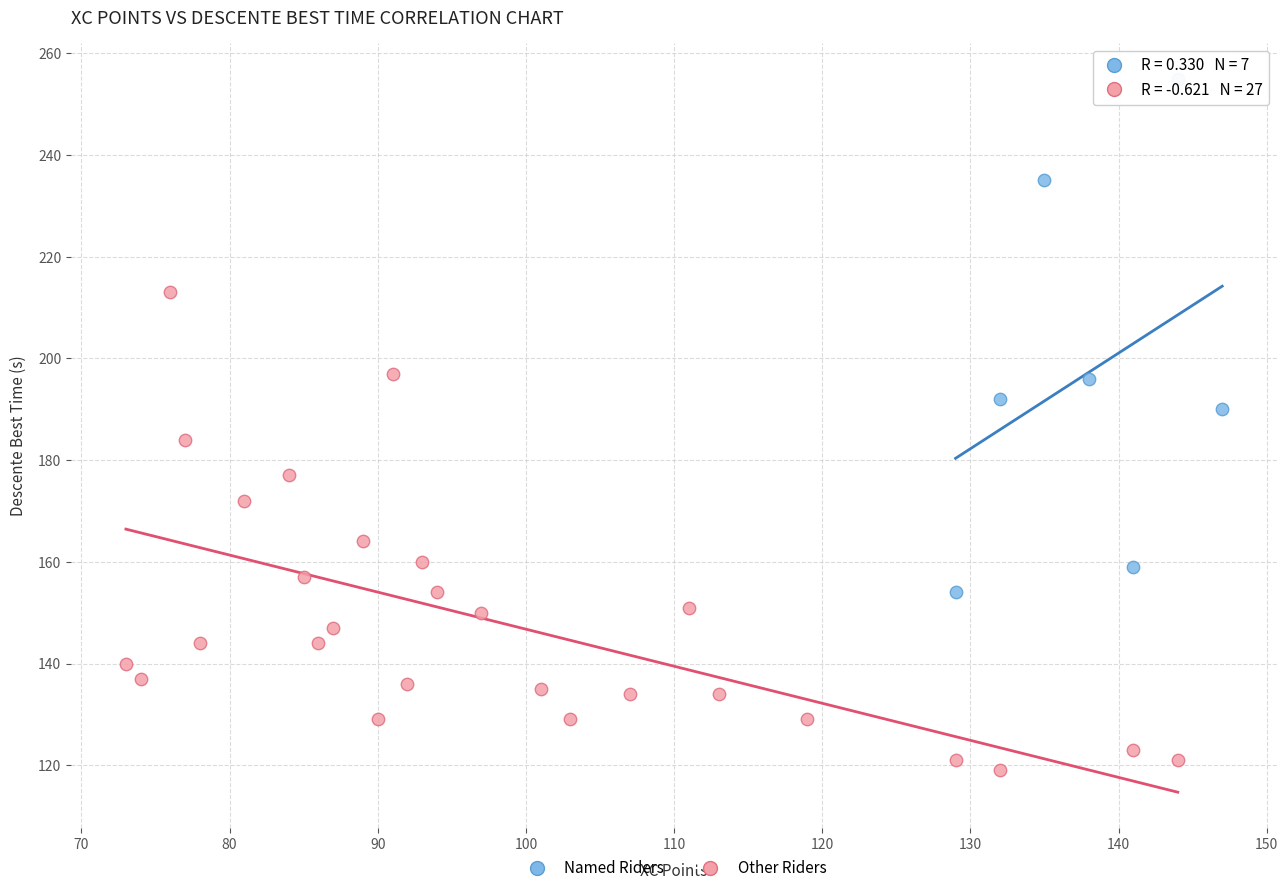

Which series reaches the maximum Y coordinate?

Named Riders